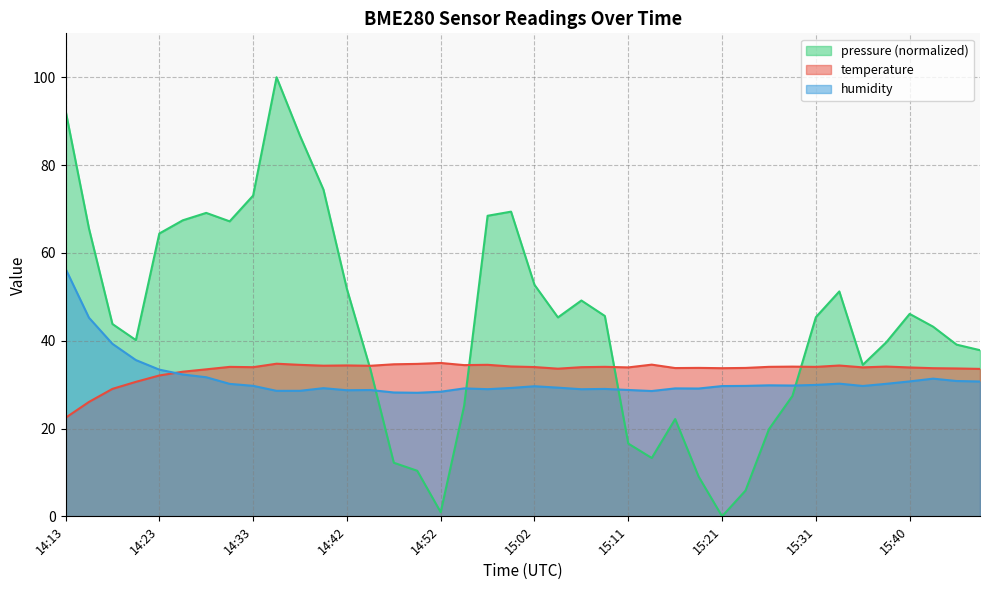

Between 14:30 and 15:02, which is larger?

14:30